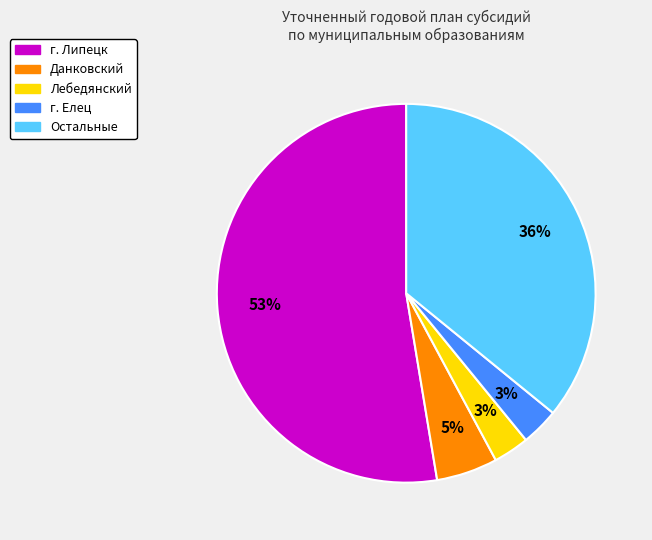

Which has a higher value, Данковский or г. Липецк?

г. Липецк